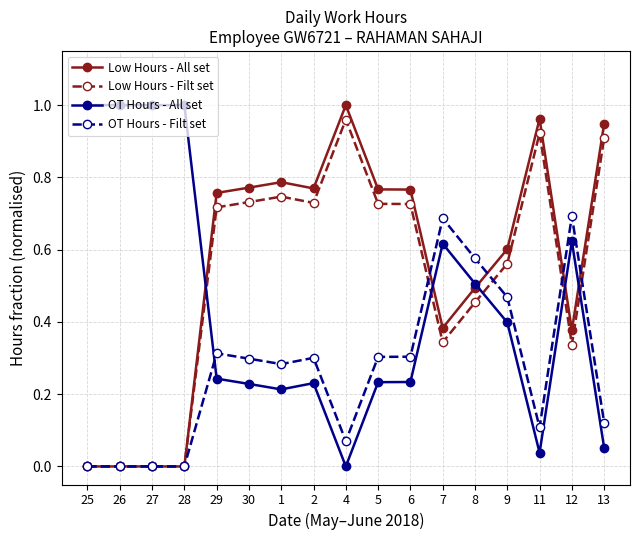

True or false: OT Hours - All set has more than 1 interior local peaks.

True